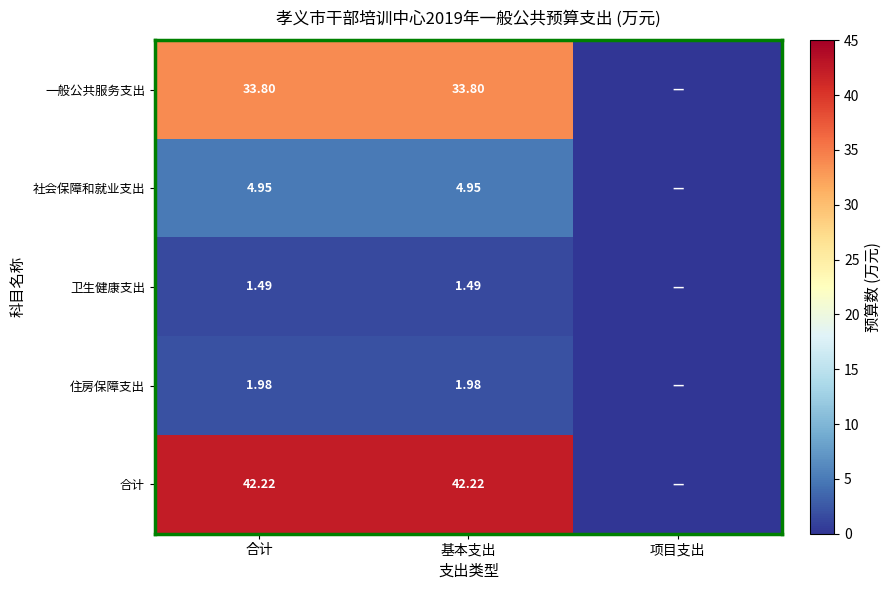

At 合计, list the series in order from largest to smallest.

合计, 一般公共服务支出, 社会保障和就业支出, 住房保障支出, 卫生健康支出